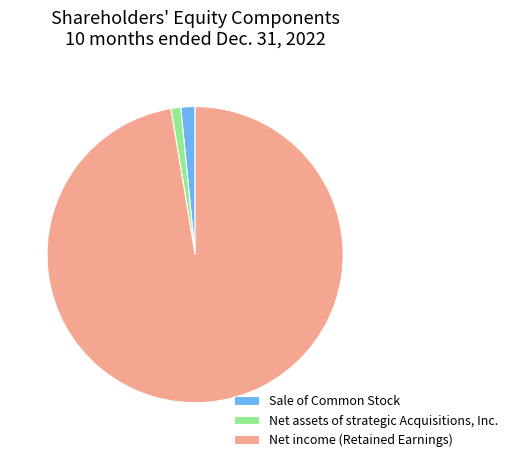

What is the largest slice in the pie chart?

Net income (Retained Earnings)